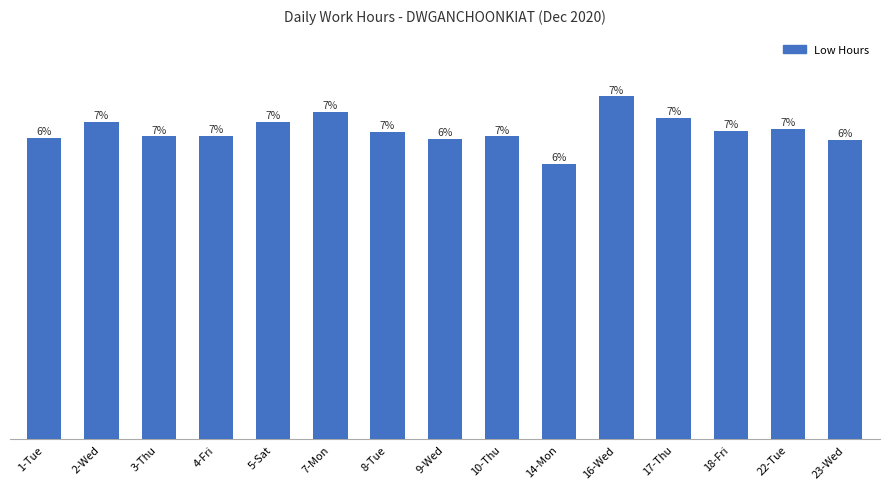

Does the chart contain any negative values?

No